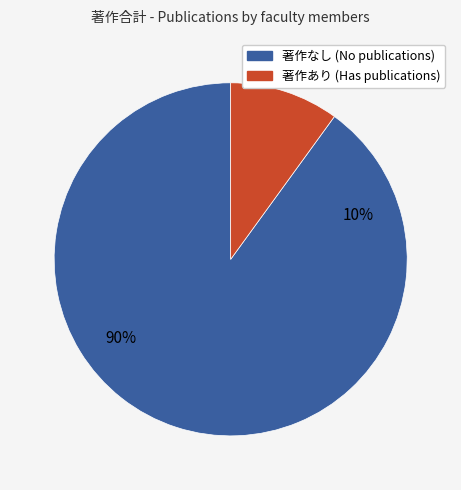

Does 60487 represent more than half of the total?

Yes